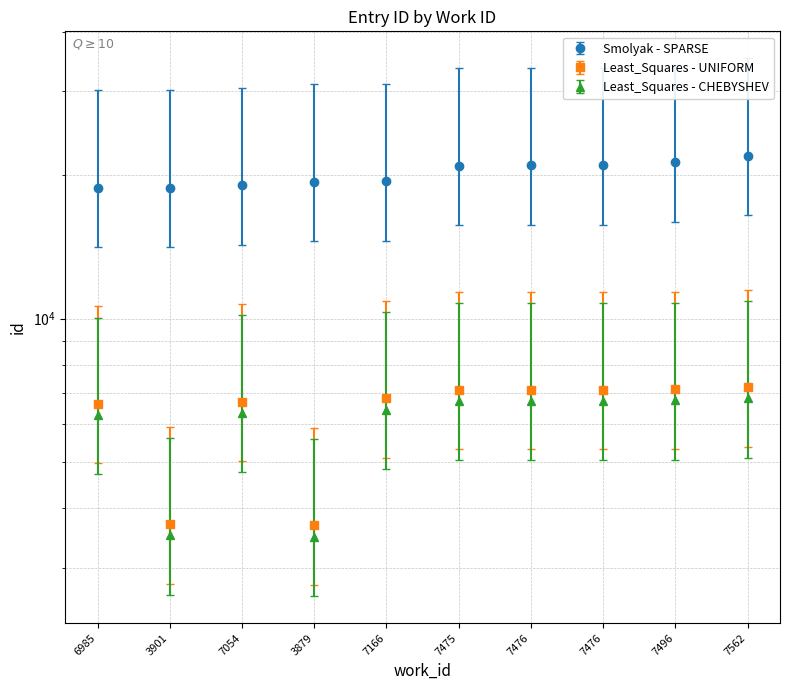

What is the minimum value shown in the chart?

3491.1